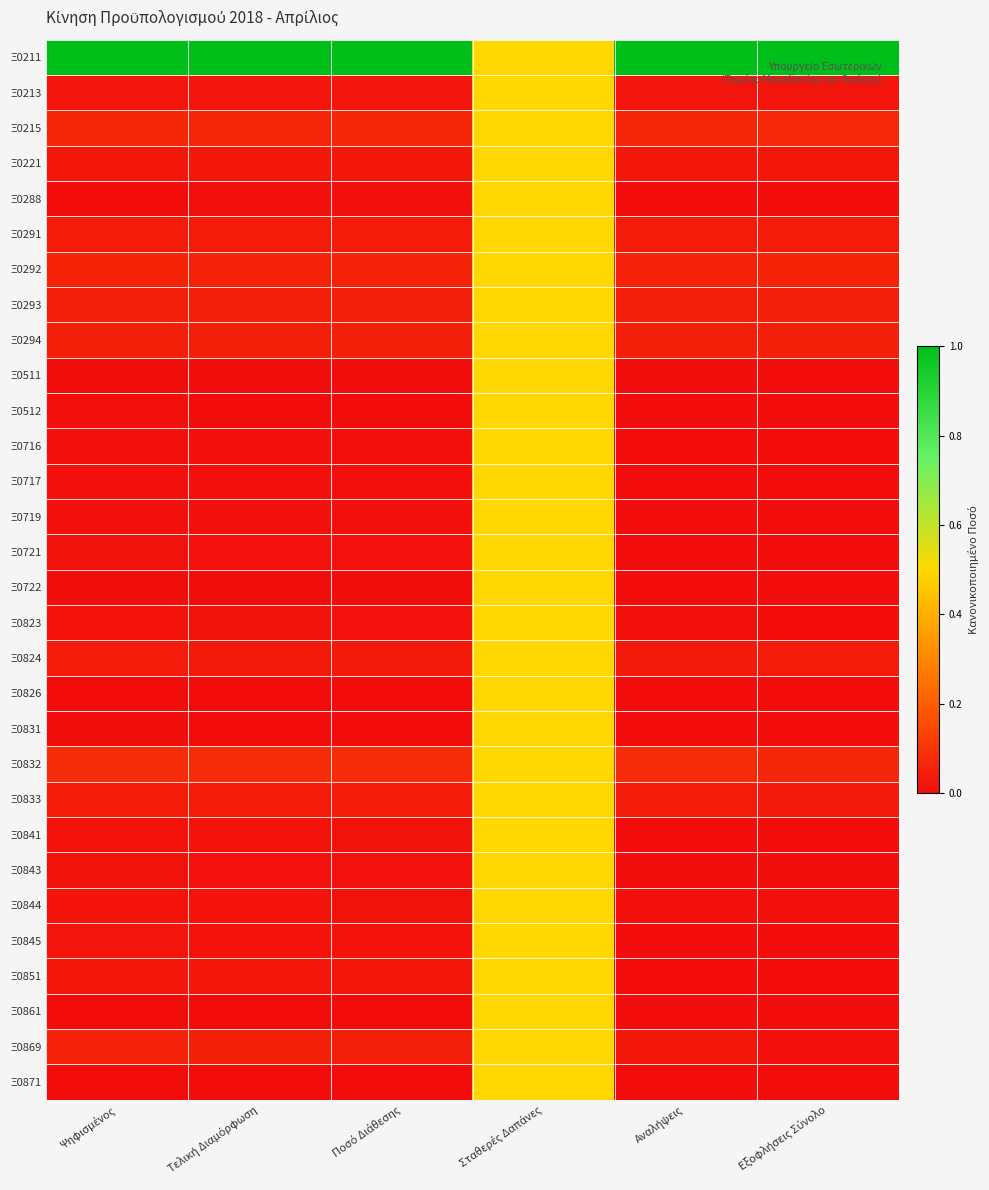

Which series has the largest range (max minus min)?

Ξ0211